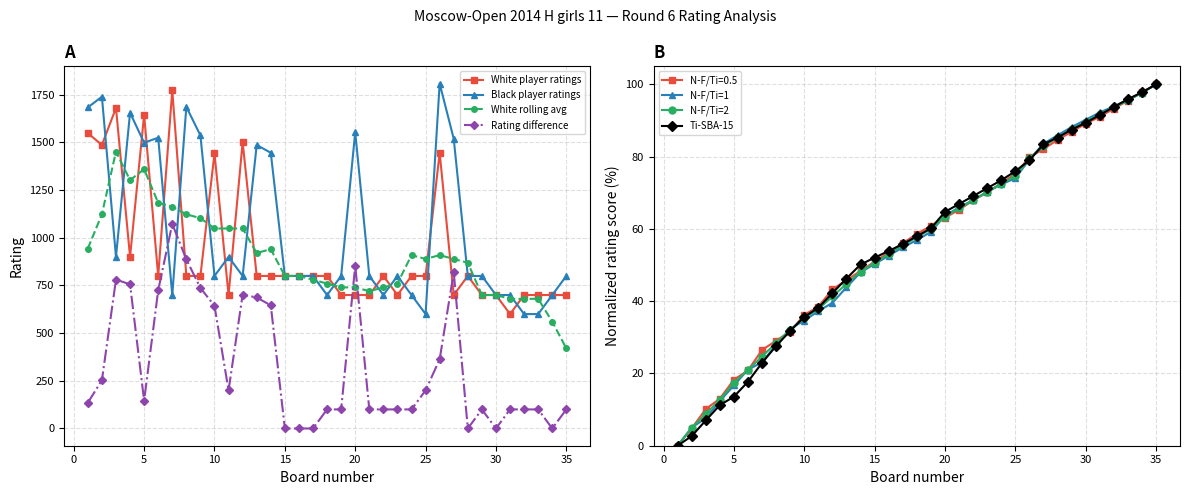

Which has a higher value, 5 or 22?

5